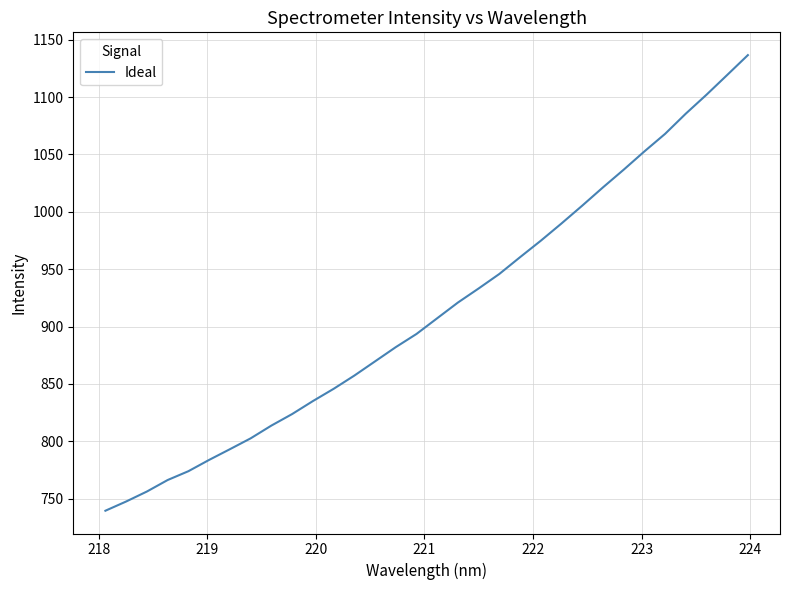

What is the minimum value shown in the chart?

739.5